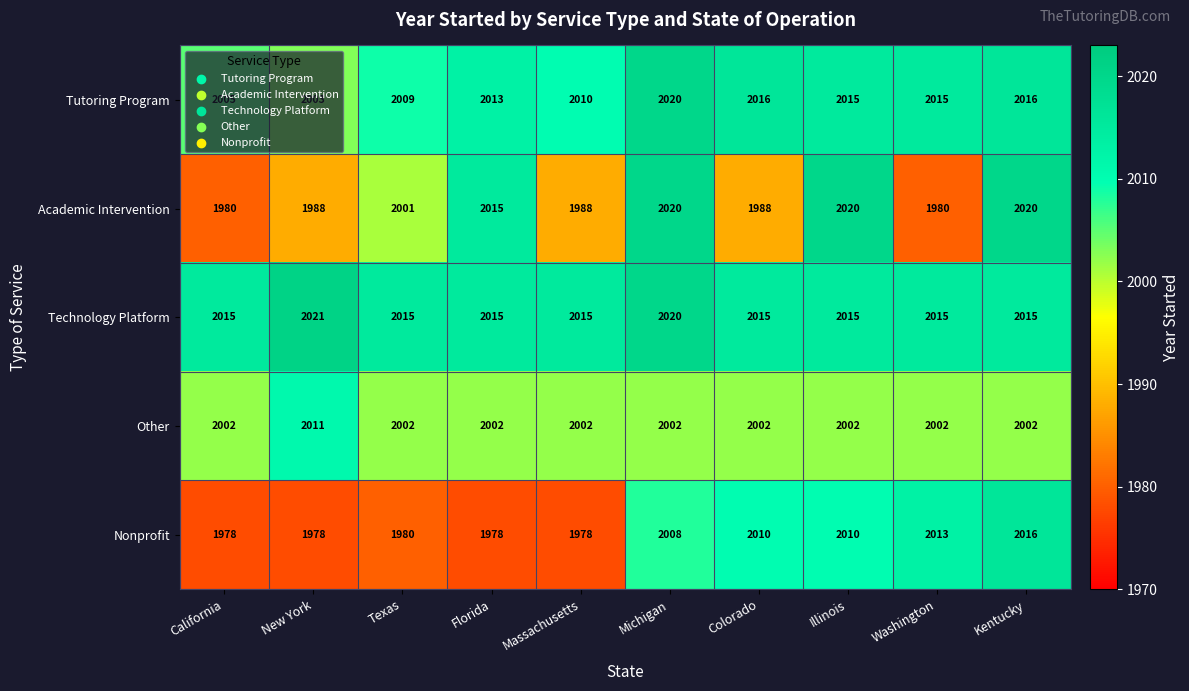

Which label corresponds to the largest value in the chart?

New York